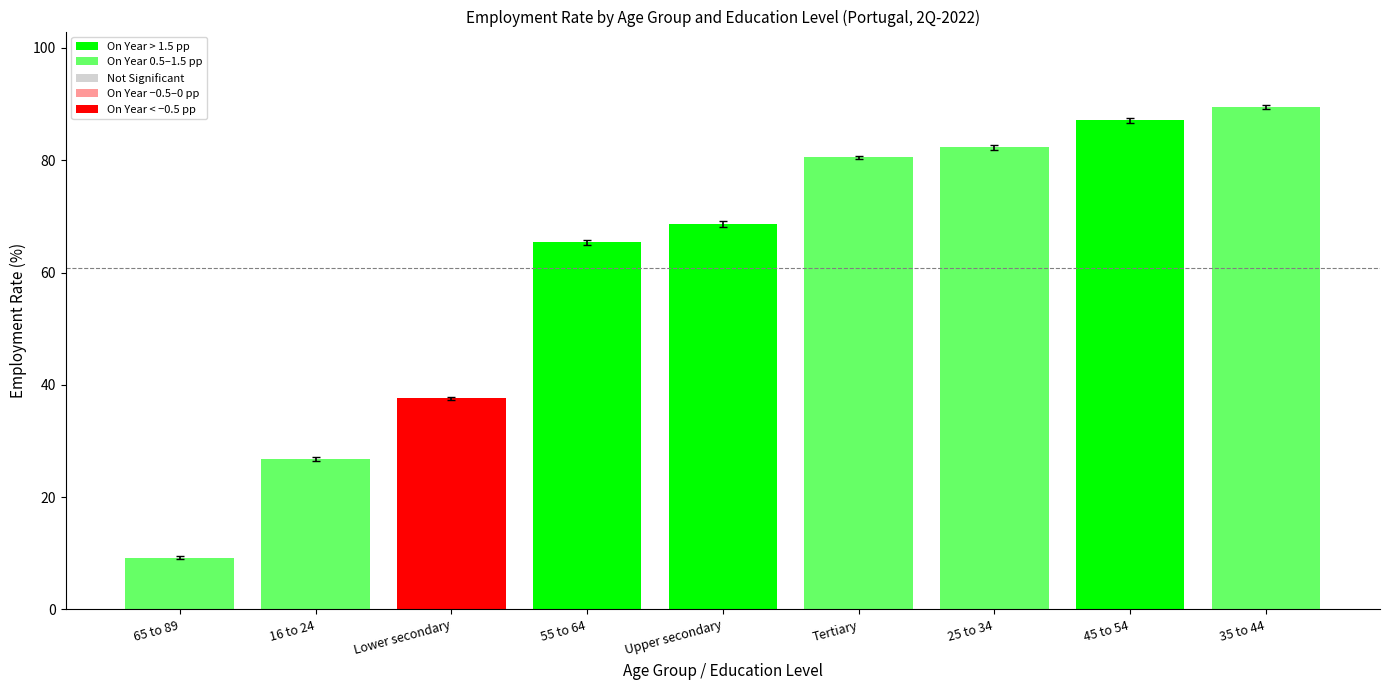

Reading left to right, what are all the values shown in this chart?

9.2	26.8	37.6	65.4	68.6	80.5	82.3	87.1	89.5